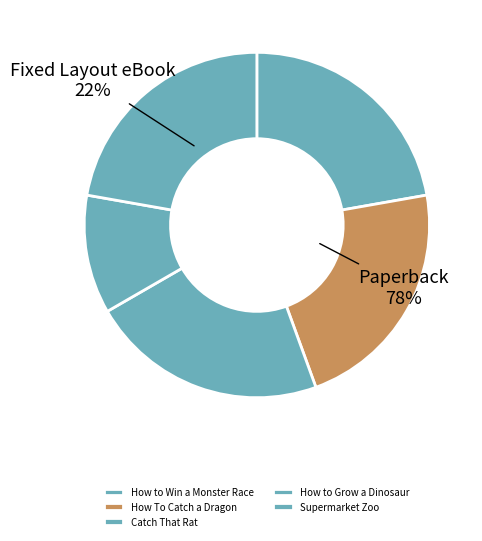

What is the total percentage of How to Grow a Dinosaur and How to Win a Monster Race?

33.3%